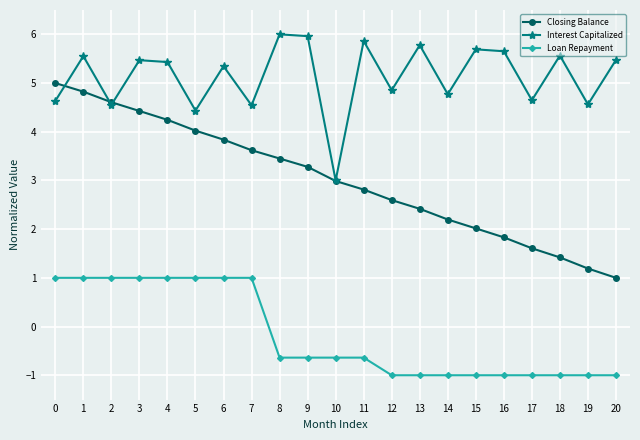

What are all the series names shown in the legend?

Closing Balance, Interest Capitalized, Loan Repayment